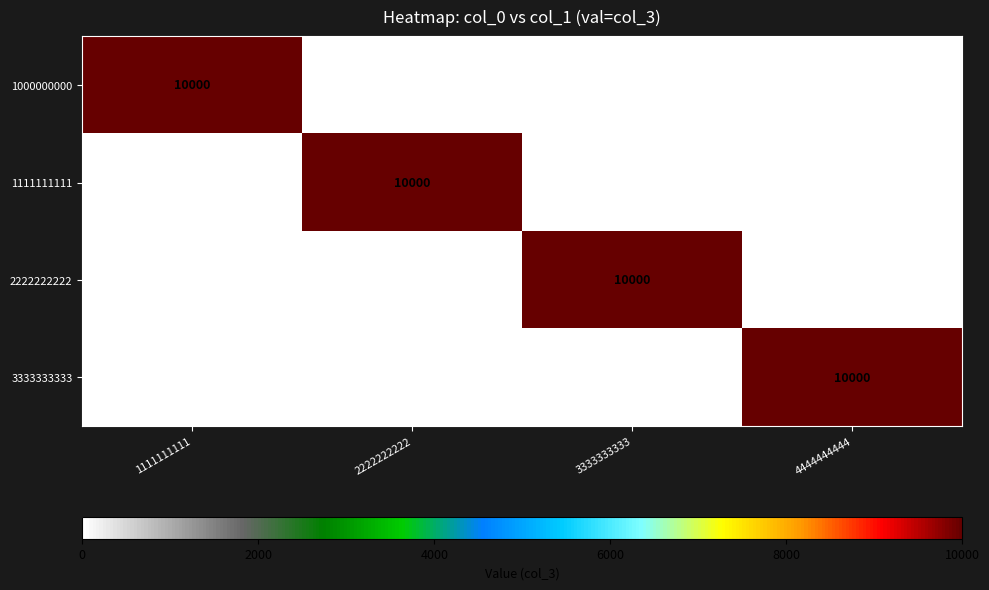

What is the maximum value shown in the chart?

10000